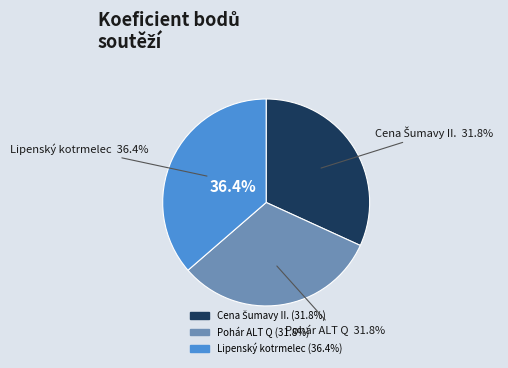

To the nearest percent, what percentage of the pie is 151313?

32%